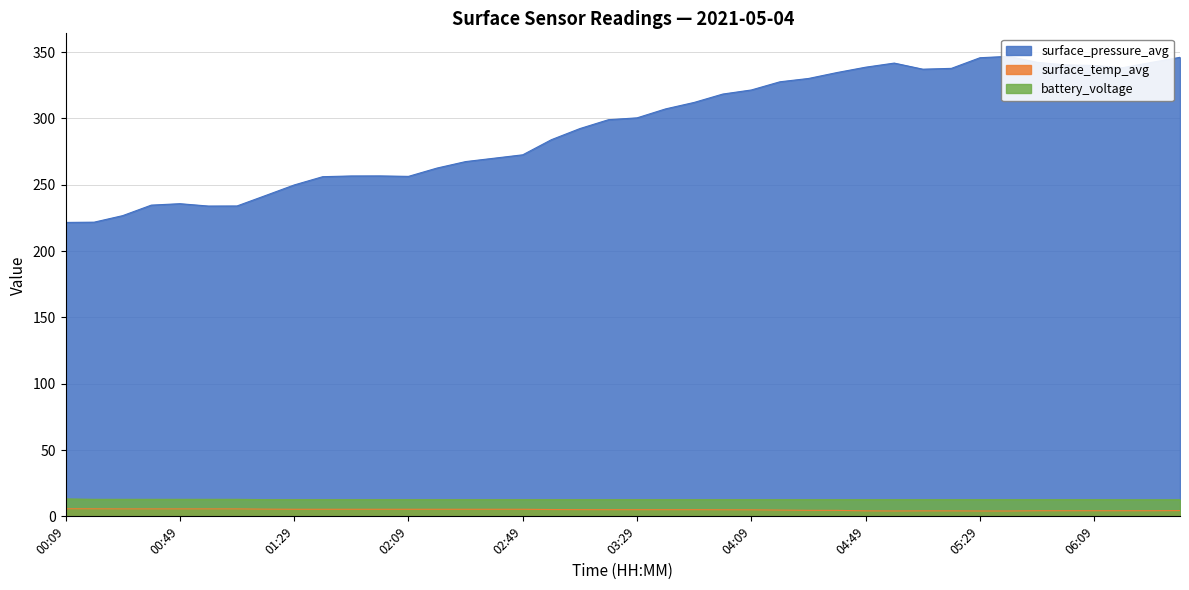

Read the surface_pressure_avg value at 00:19.

221.8